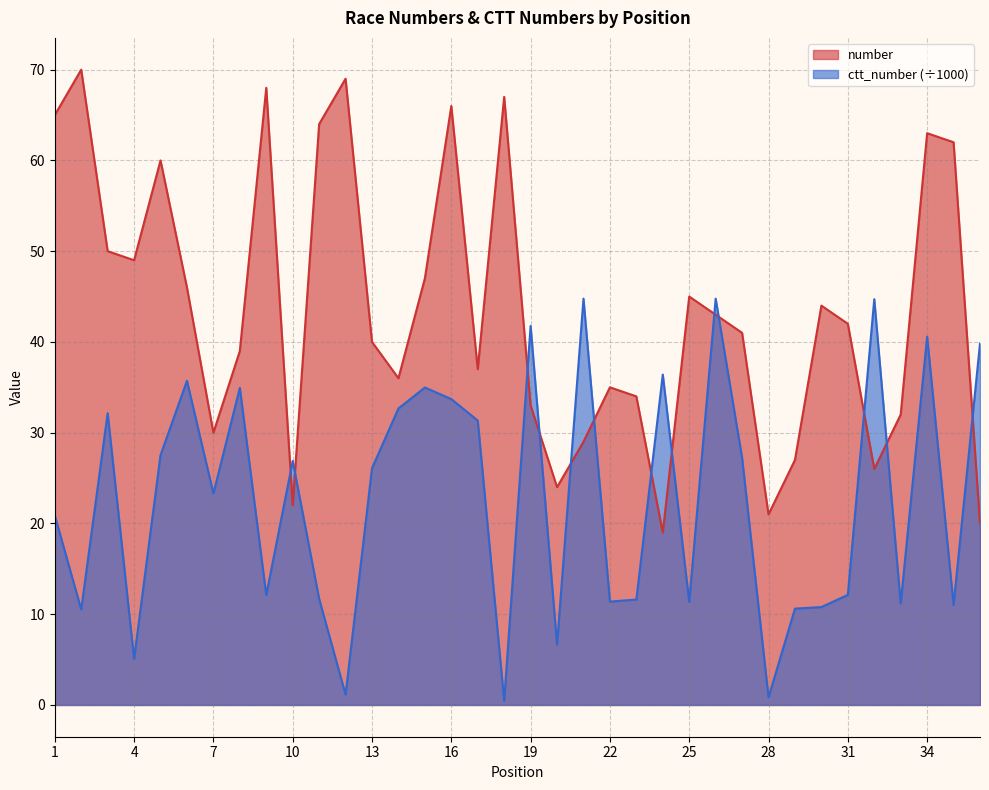

What is the spread (max minus min) of values at 4?

43.9